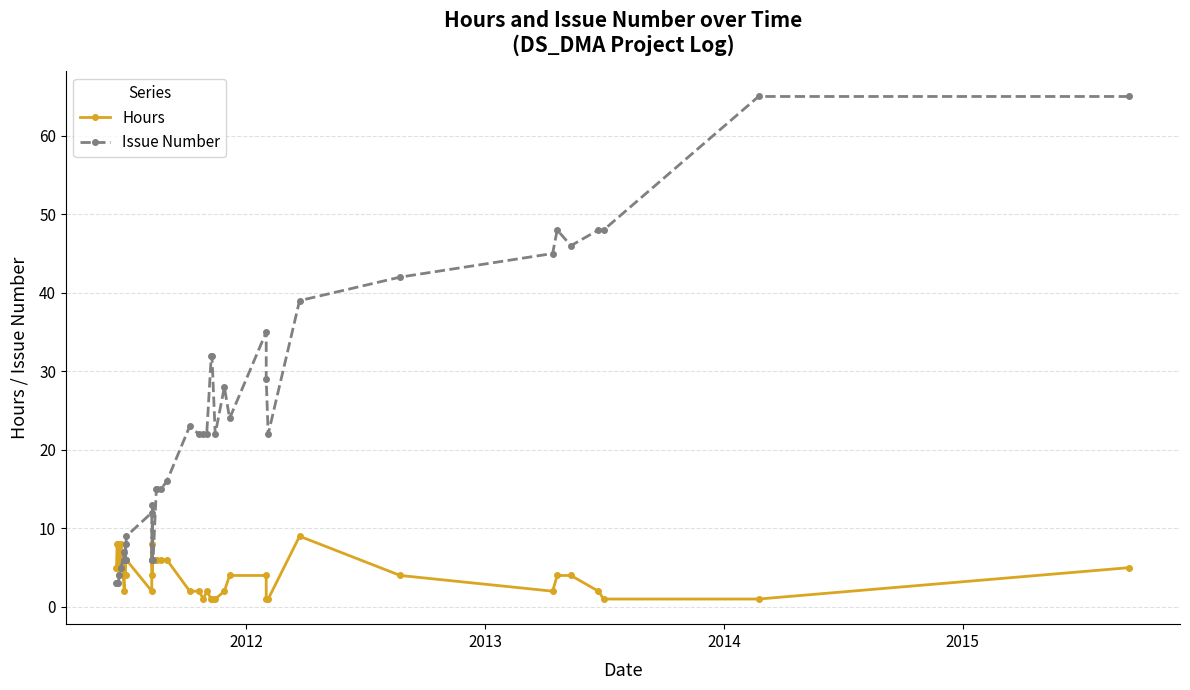

How many lines are shown in the chart?

2